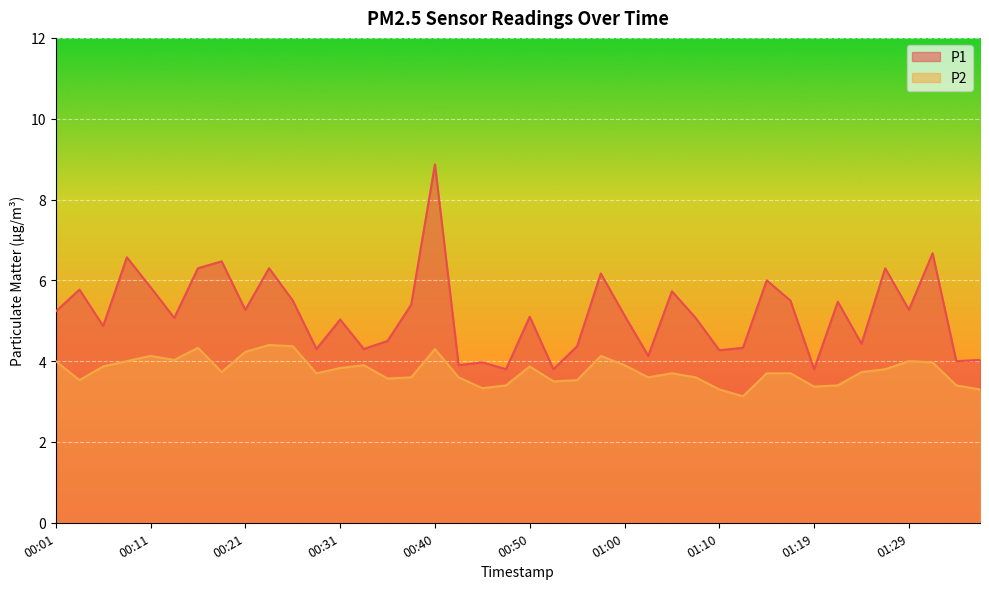

Does the chart display data point markers on the line(s)?

No